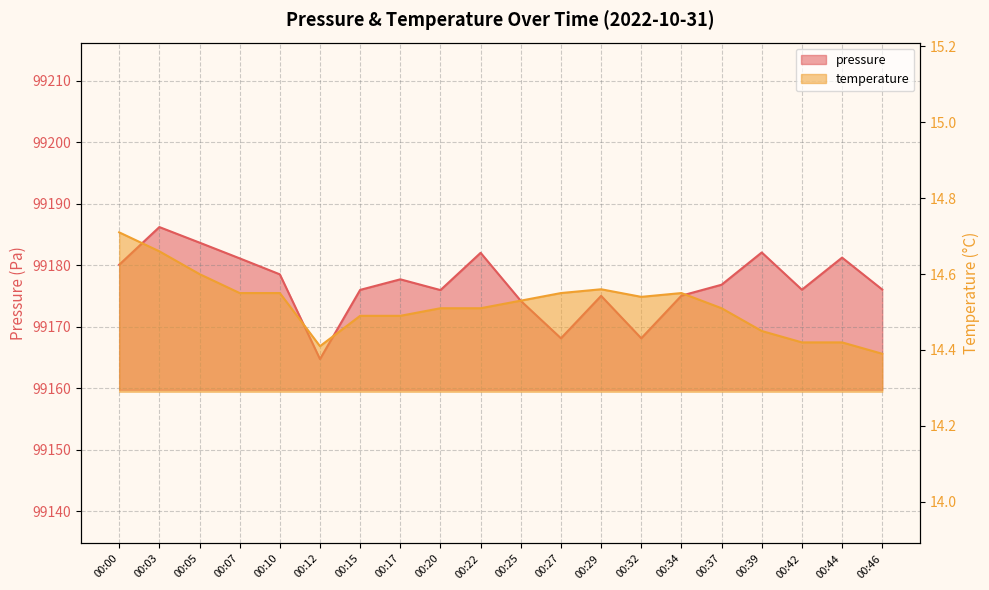

At how many categories does at least one series exceed 73308?

20